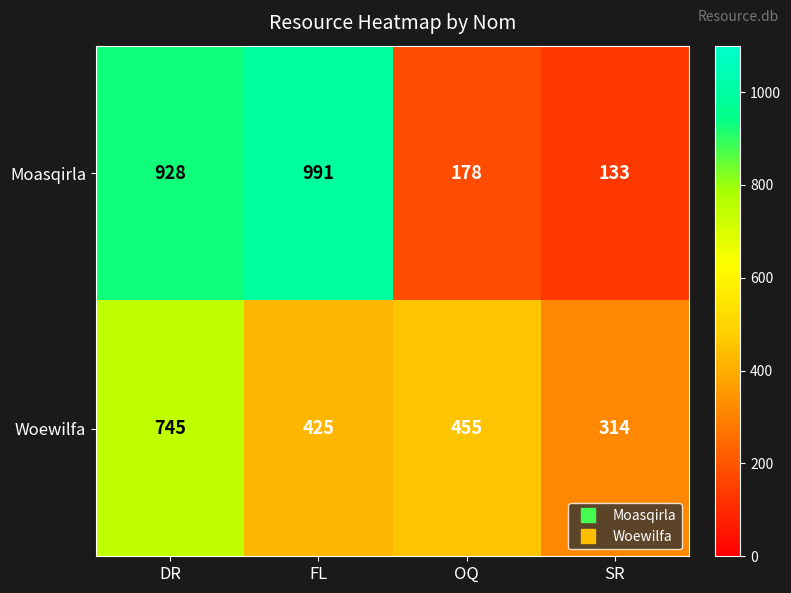

At how many categories does at least one series exceed 190?

4